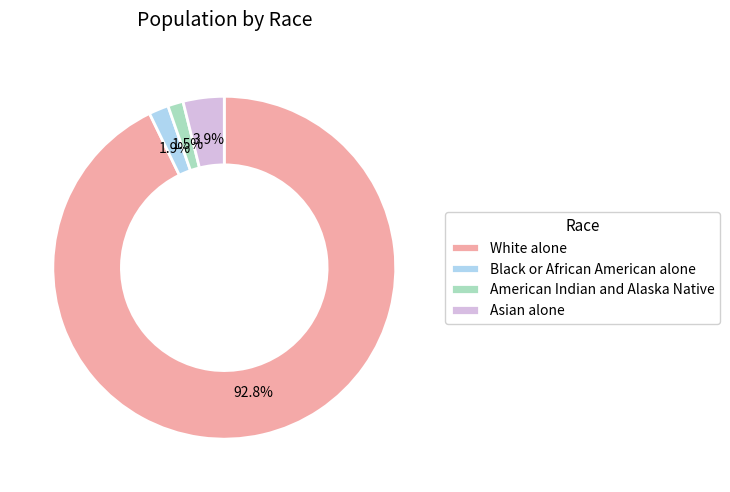

To the nearest percent, what percentage of the pie is White alone?

93%